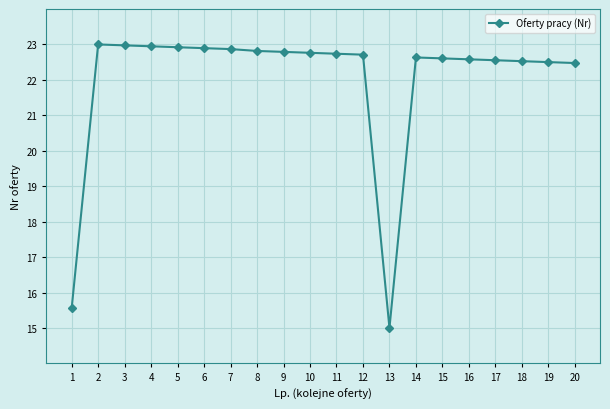

Which label corresponds to the smallest value in the chart?

13